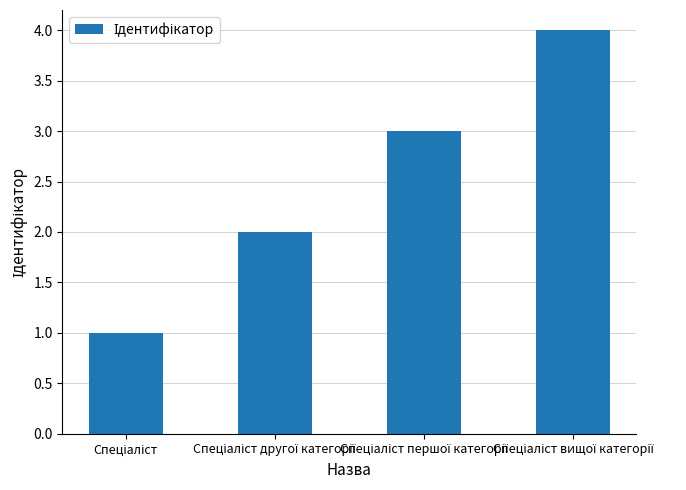

What is the difference between the maximum and minimum values?

3